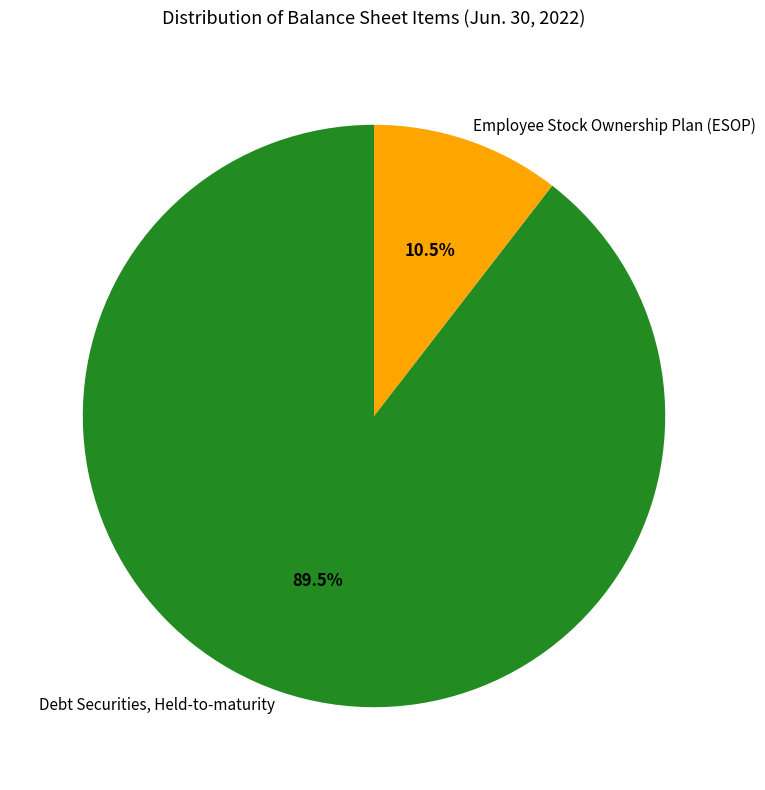

To the nearest percent, what is the average slice percentage?

50%